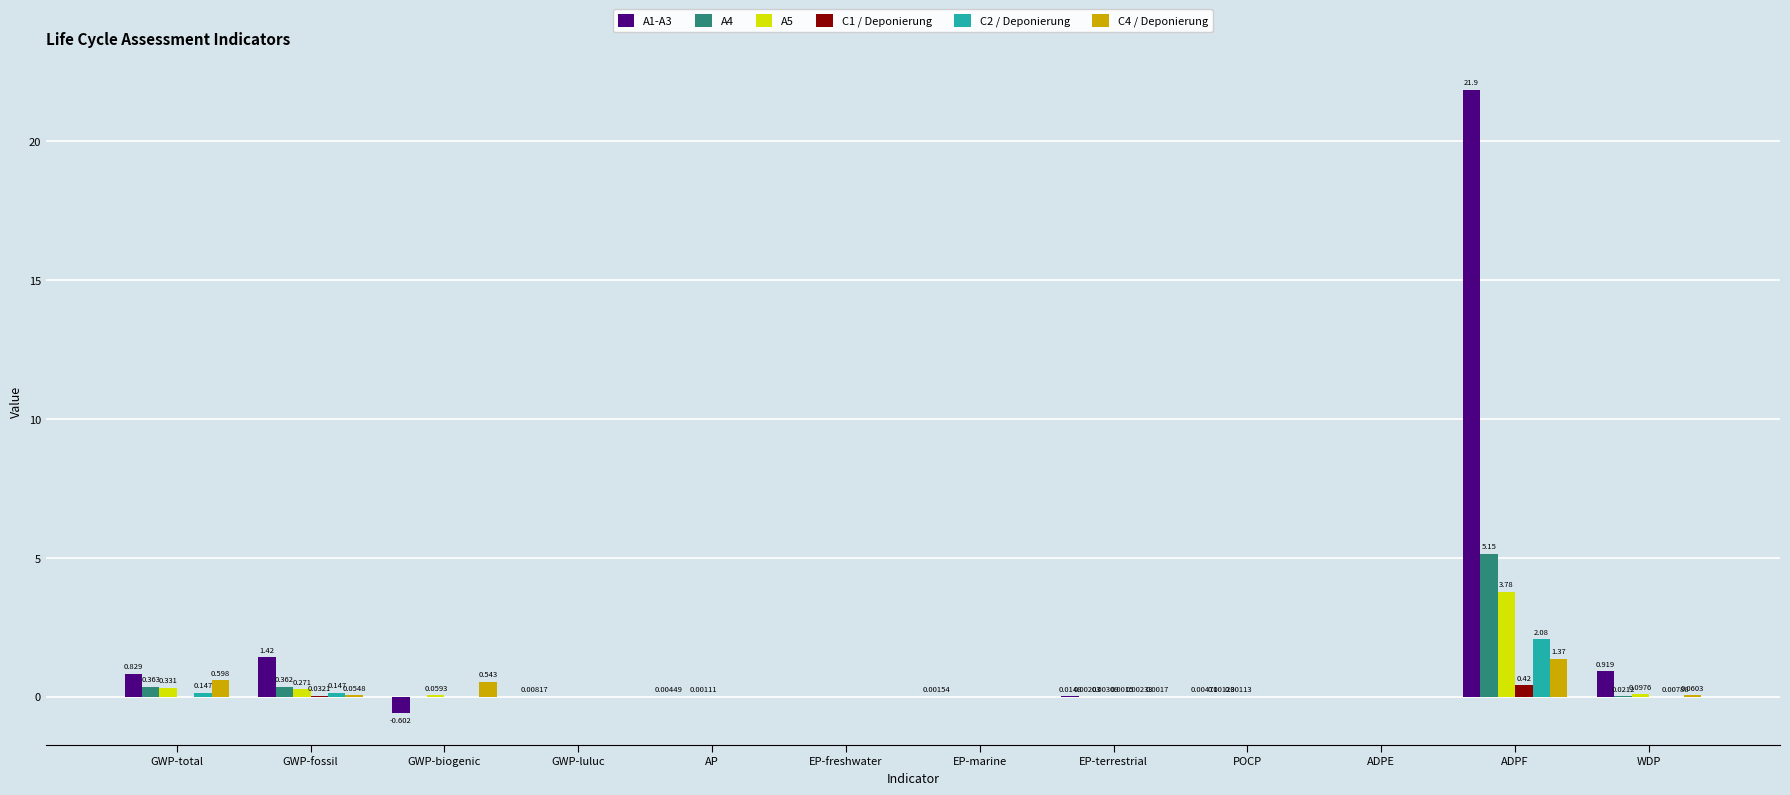

Which category has the highest value across all series?

ADPF